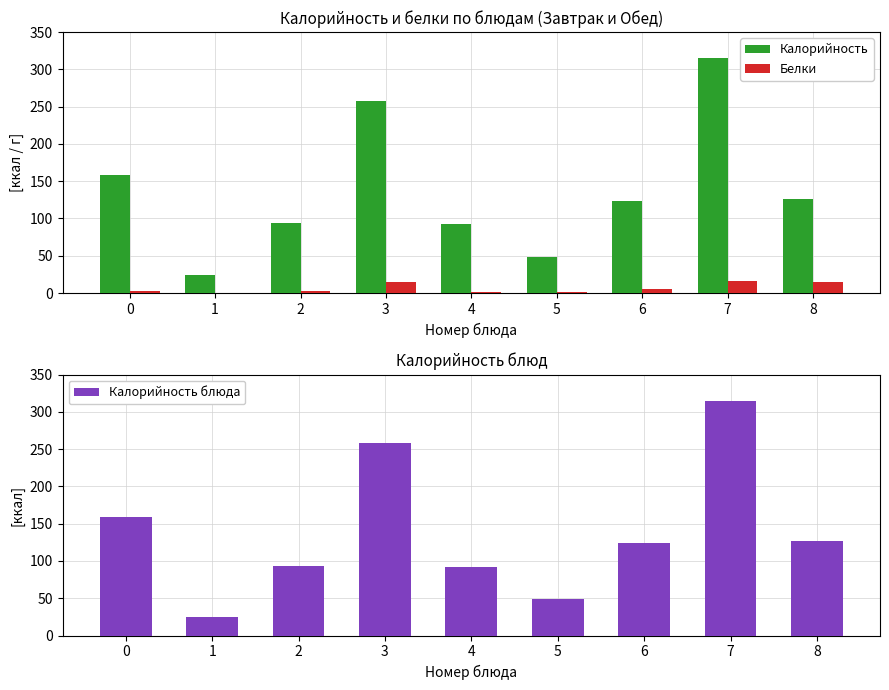

What is the difference between the maximum and minimum values in the Белки series?

15.5